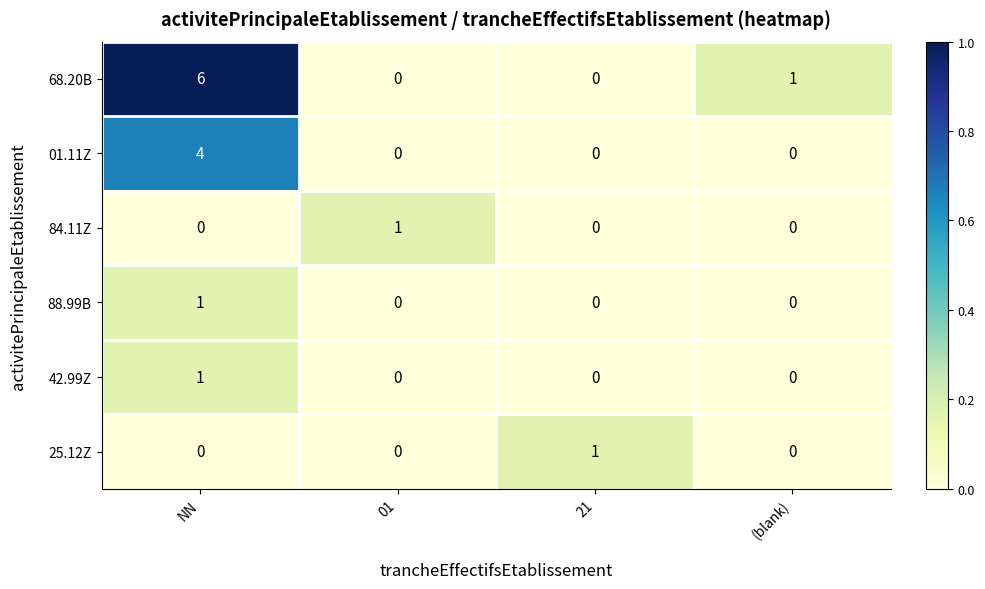

Which series has the largest total across all categories?

68.20B